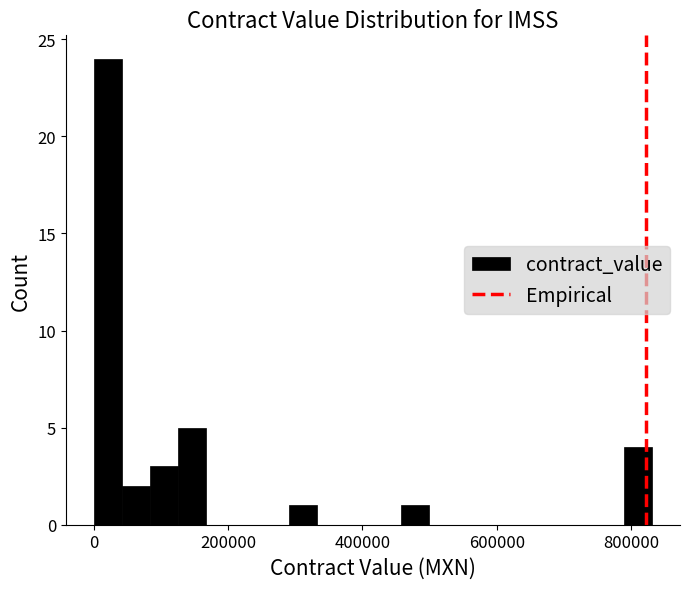

Around what value on the x-axis is the tallest bar? Give the approximate position of its centre, as read against the axis.

20000